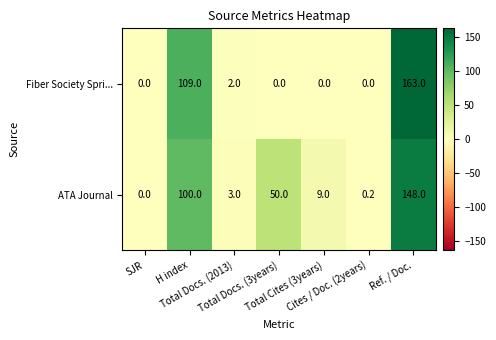

Rank the series at H index from highest to lowest value.

Fiber Society Spri..., ATA Journal